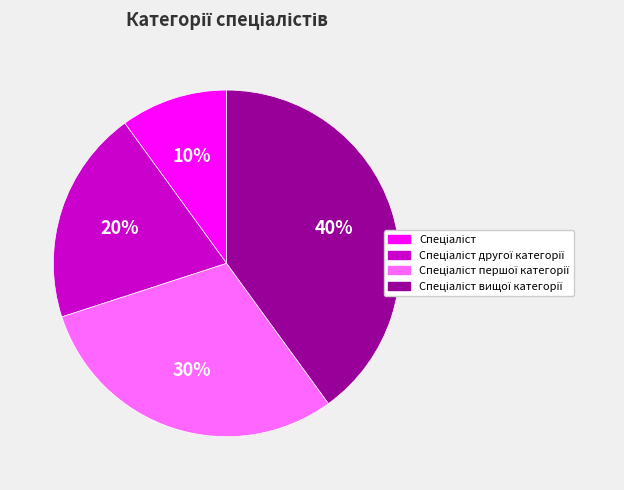

Is there any slice that represents more than half of the pie?

No